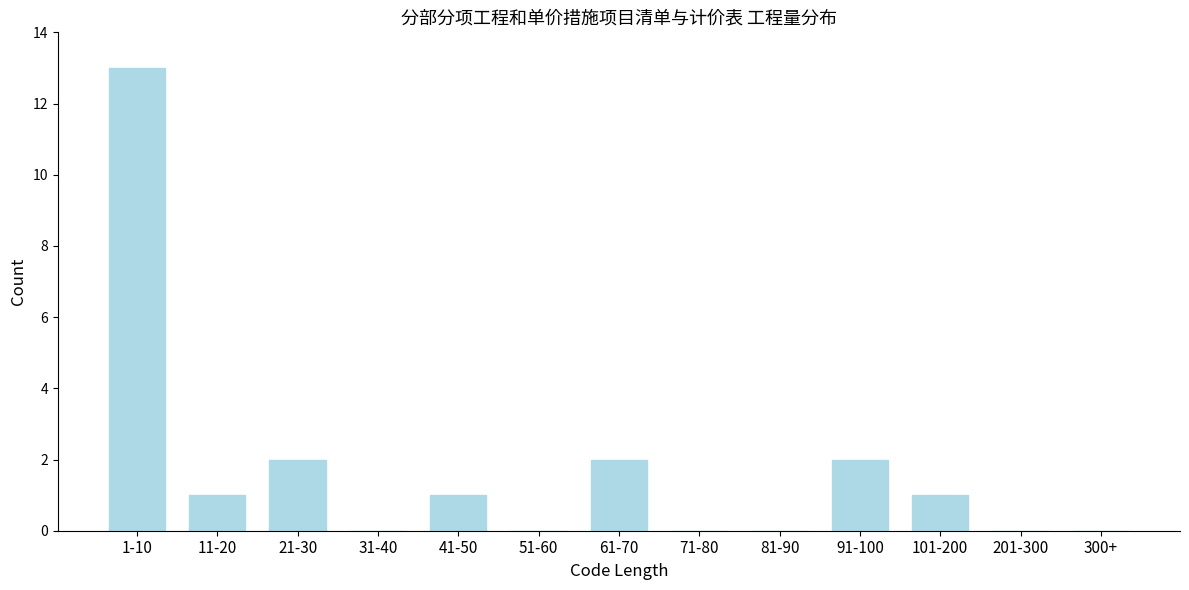

Reading right to left, extract all data points from this chart.

300+=0	201-300=0	101-200=1	91-100=2	81-90=0	71-80=0	61-70=2	51-60=0	41-50=1	31-40=0	21-30=2	11-20=1	1-10=13